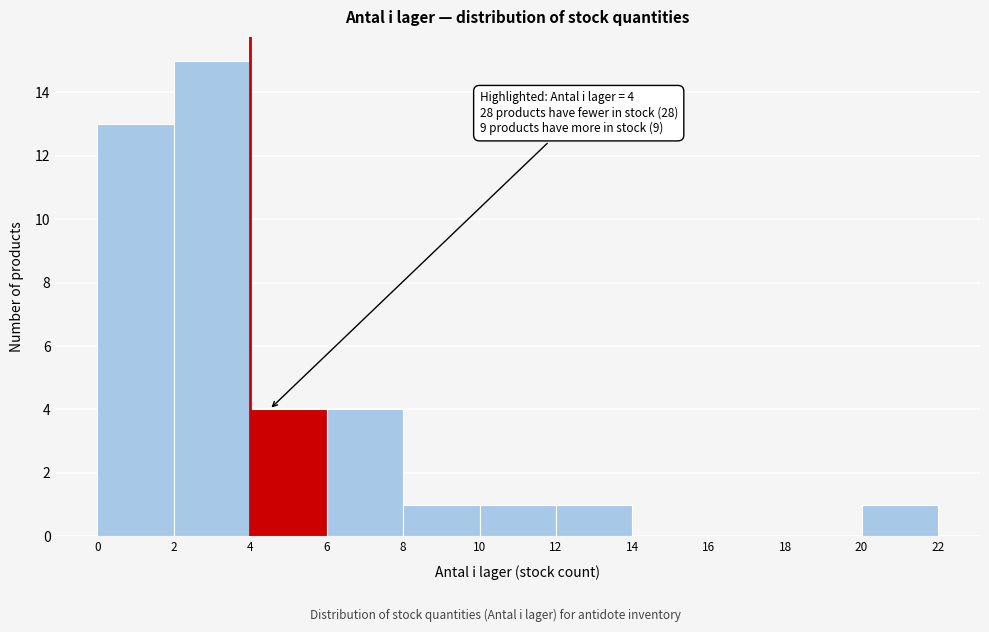

Over which range of the x-axis is the bar tallest?

2 to 4